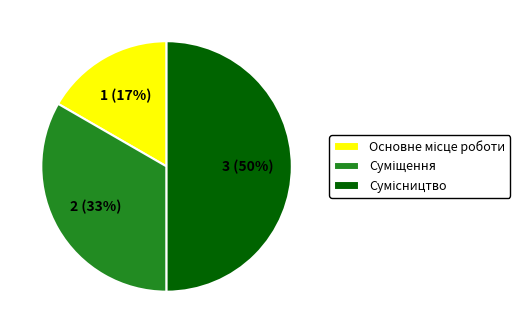

To the nearest percent, what is the difference between the largest and smallest slice percentages?

33%